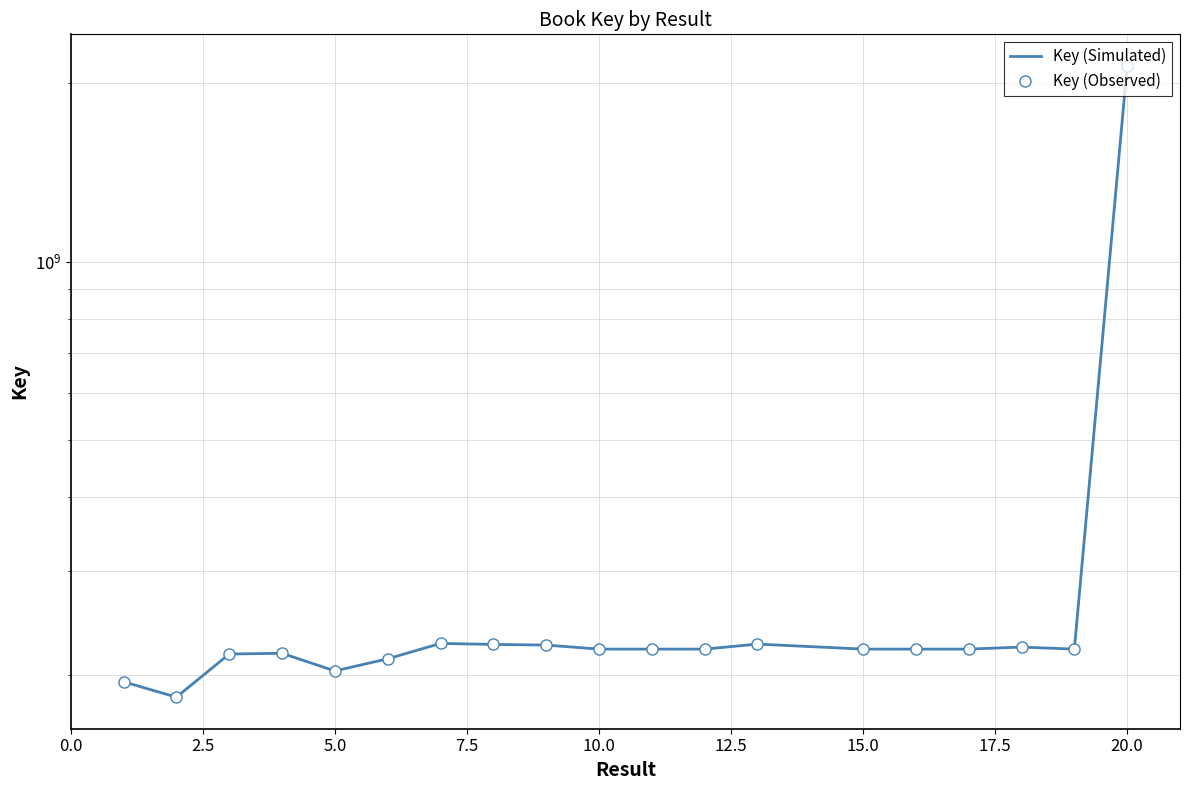

How many categories are shown in the chart?

19